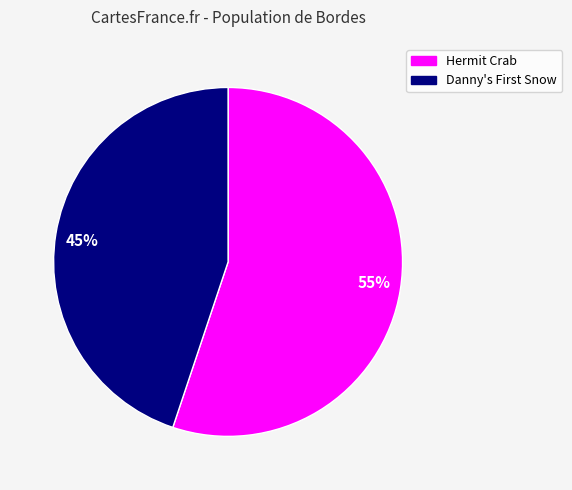

Count the number of slices in the pie.

2